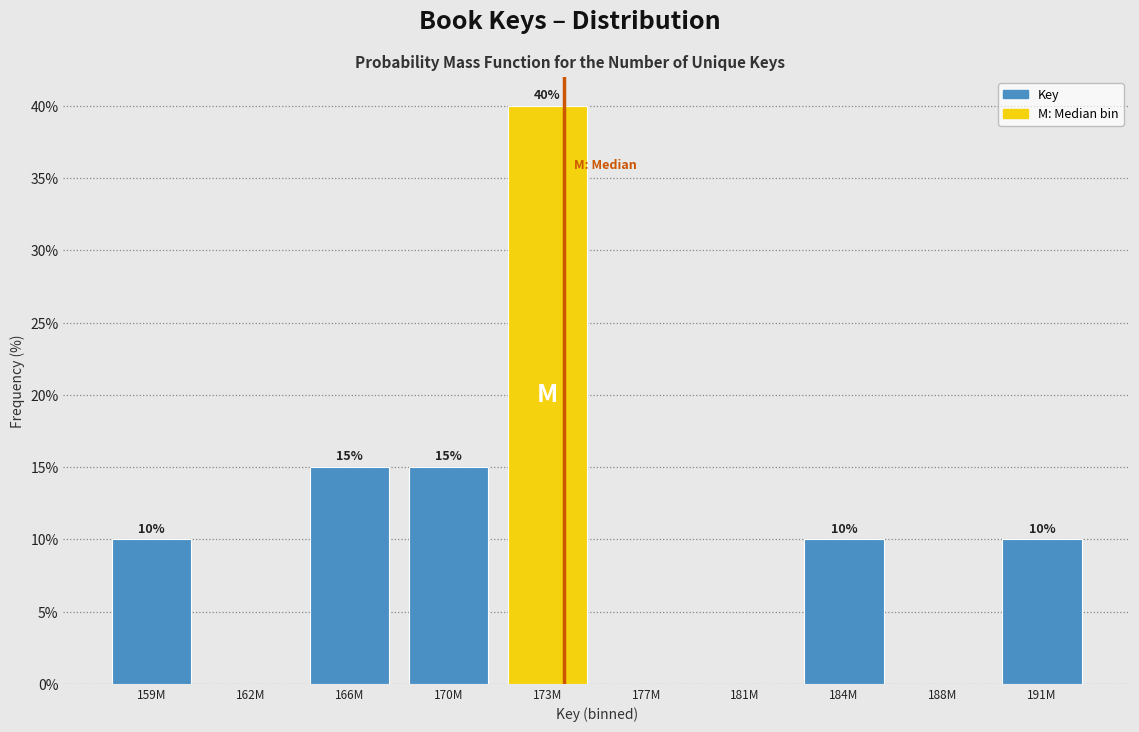

Reading right to left, transcribe all the data shown in this chart.

191M=10	188M=0	184M=10	181M=0	177M=0	173M=40	170M=15	166M=15	162M=0	159M=10